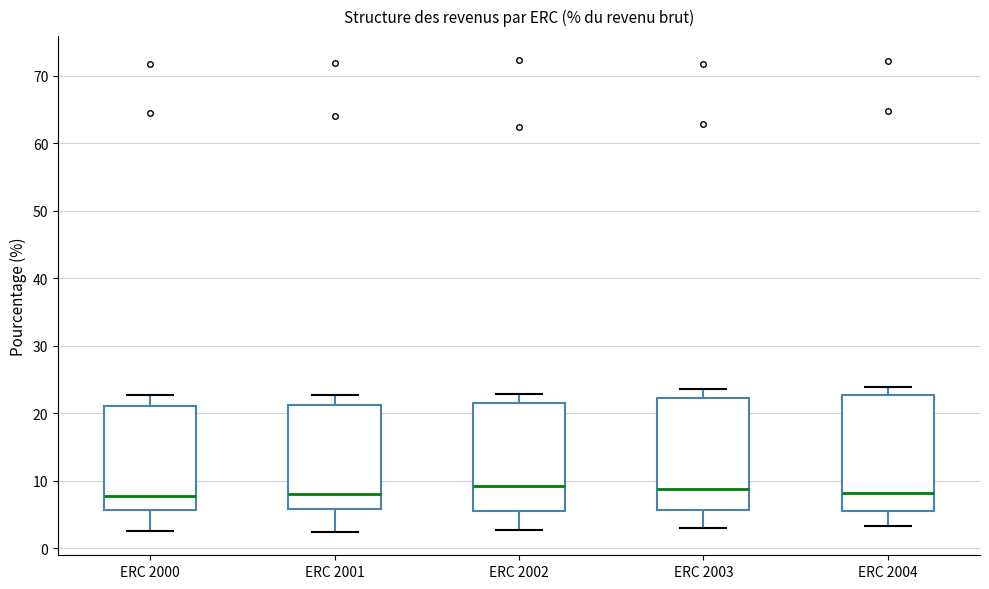

Reading left to right, read every box against the y-axis: the position of its median line, the range the box covers, and the ends of its whiskers. The values are not printed on the chart, so give them approximately, as read against the axis.

ERC 2000: median 8, box 6 to 21, whiskers 3 to 23
ERC 2001: median 8, box 6 to 21, whiskers 2 to 23
ERC 2002: median 9, box 6 to 22, whiskers 3 to 23
ERC 2003: median 9, box 6 to 22, whiskers 3 to 24
ERC 2004: median 8, box 6 to 23, whiskers 3 to 24